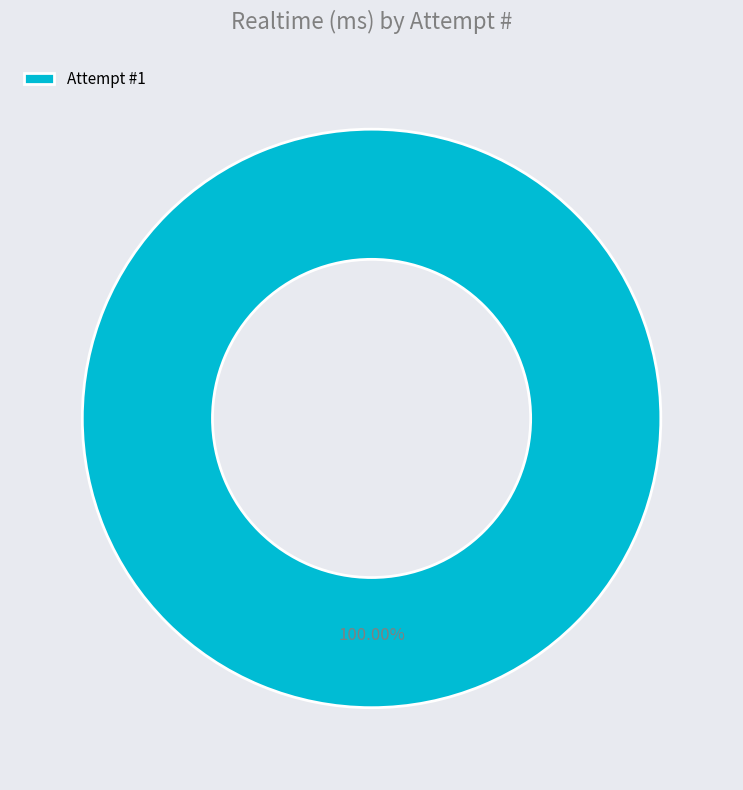

Which category accounts for the majority?

Attempt #1